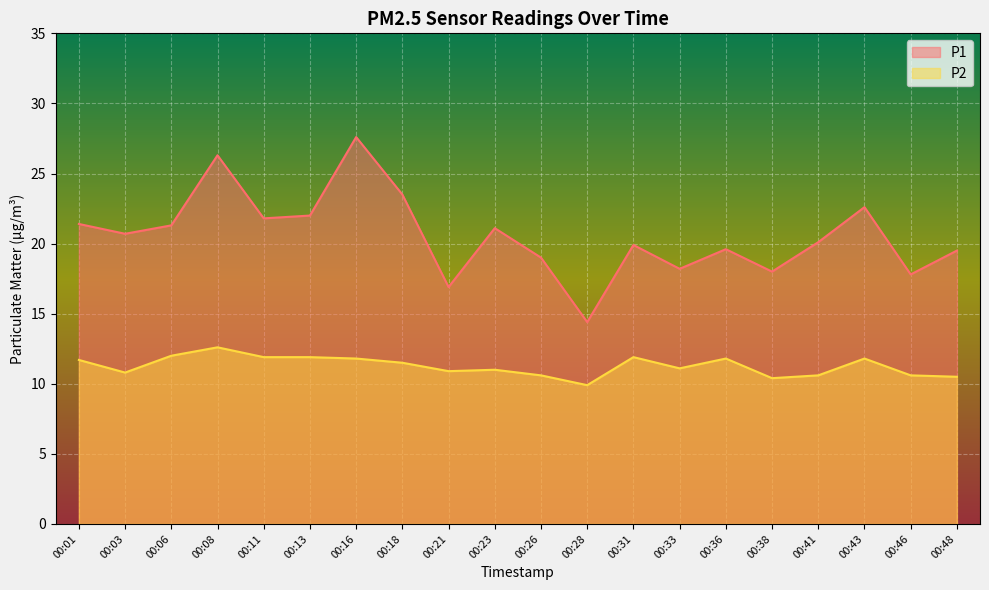

Between 00:06 and 00:33, which series saw the biggest shift?

P1